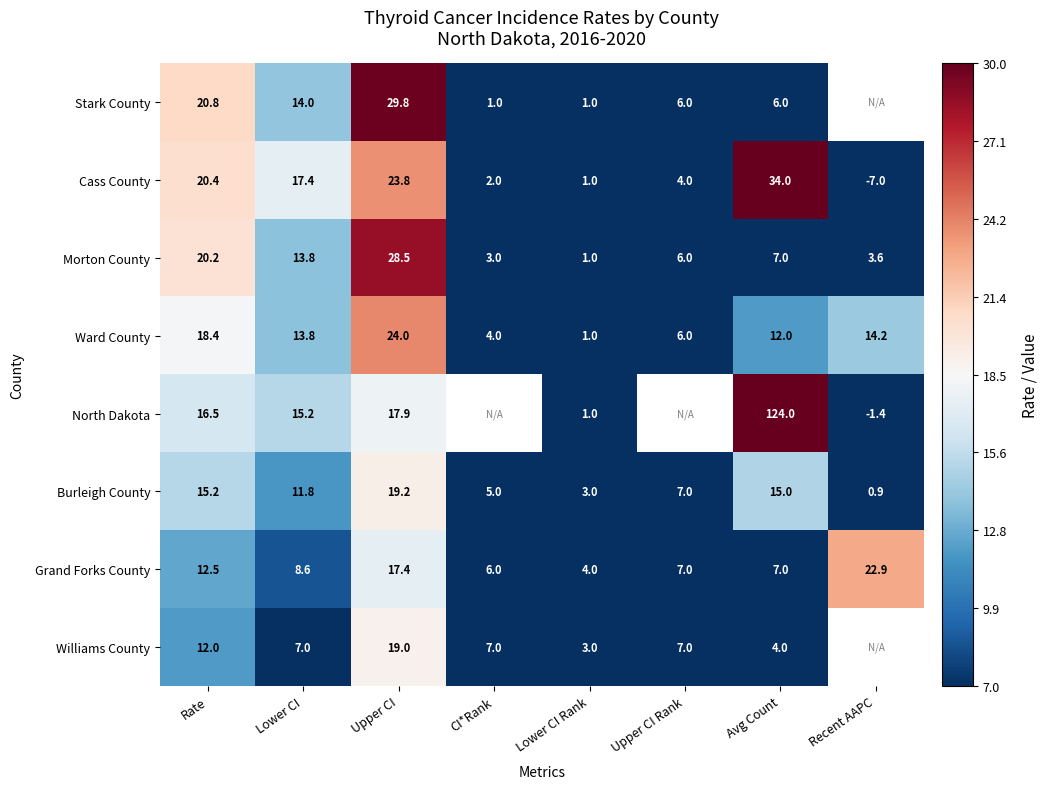

The value of Williams County at Upper CI is 8.2. True or false?

False